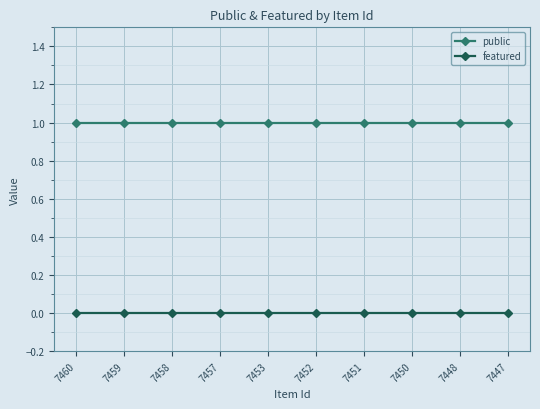

True or false: featured and public intersect in this chart.

False